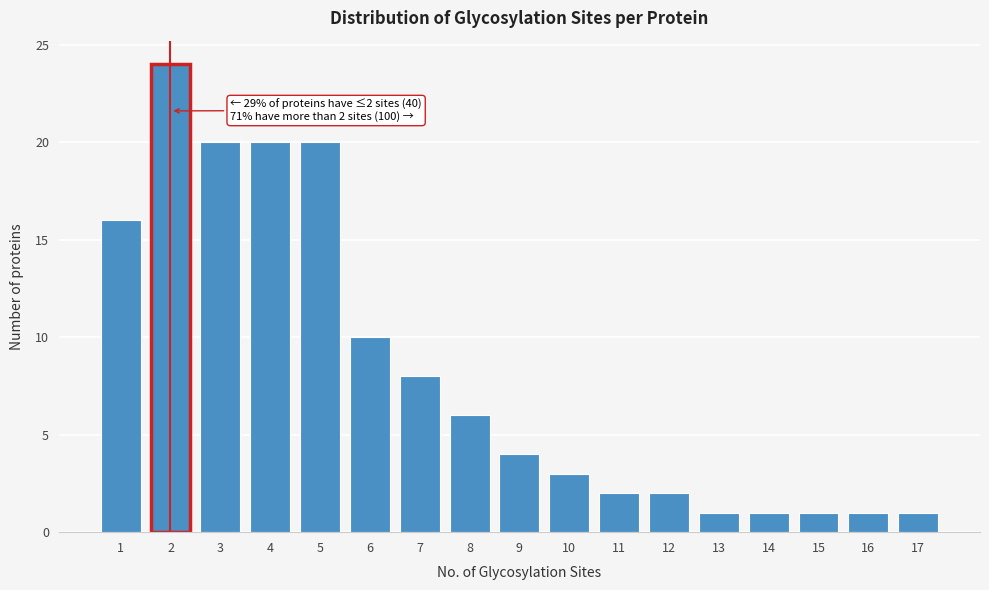

Reading left to right, list all the values displayed in this chart.

16	24	20	20	20	10	8	6	4	3	2	2	1	1	1	1	1